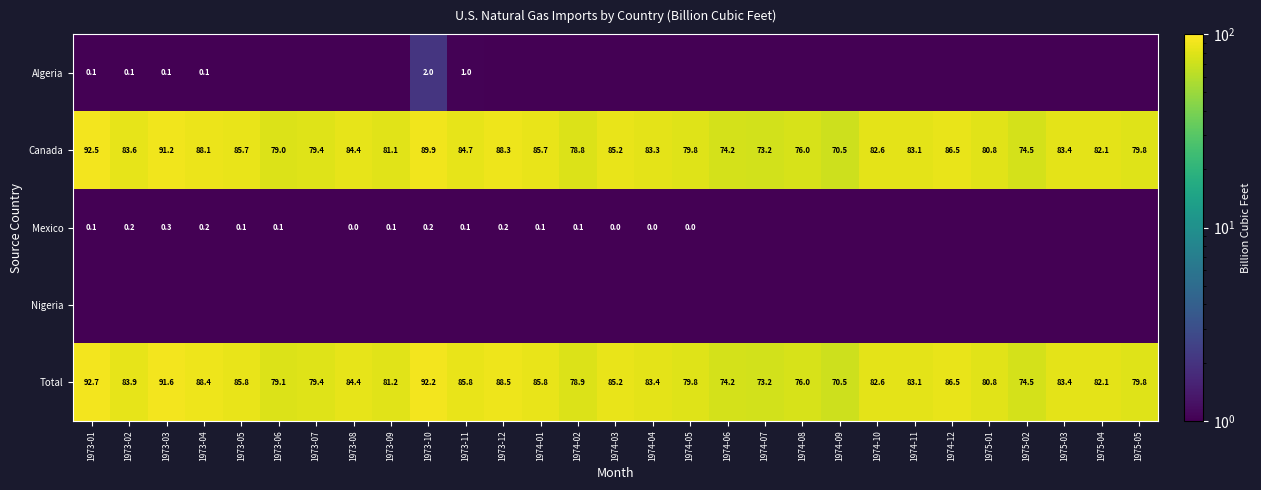

Which series has the largest total across all categories?

Total